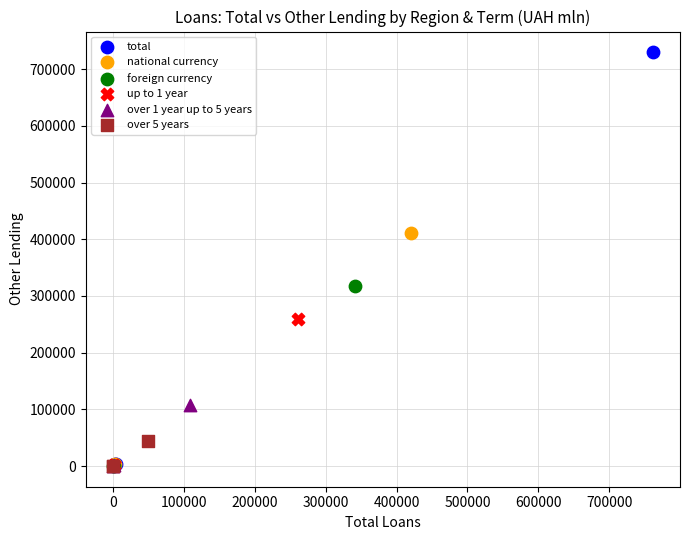

What are all the series names shown in the legend?

total, national currency, foreign currency, up to 1 year, over 1 year up to 5 years, over 5 years